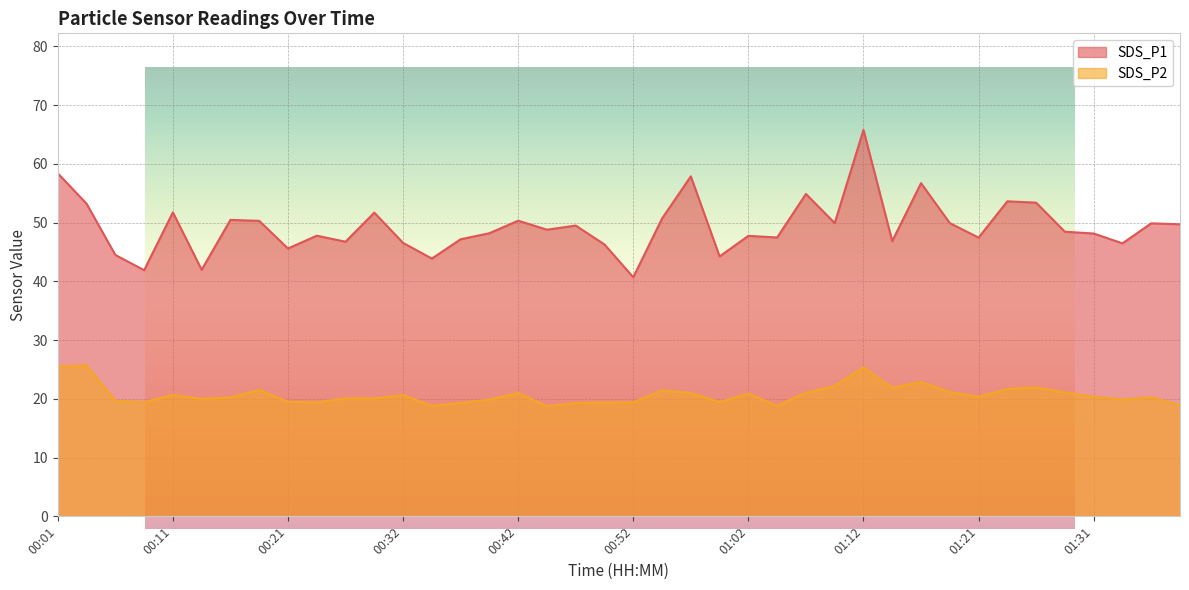

What is the sum of all SDS_P2 values?

828.9